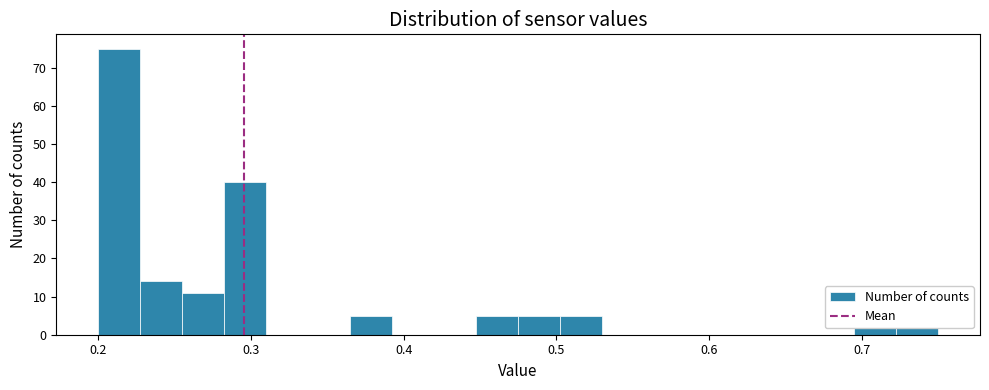

Around what value on the x-axis is the tallest bar? Give the approximate position of its centre, as read against the axis.

0.21